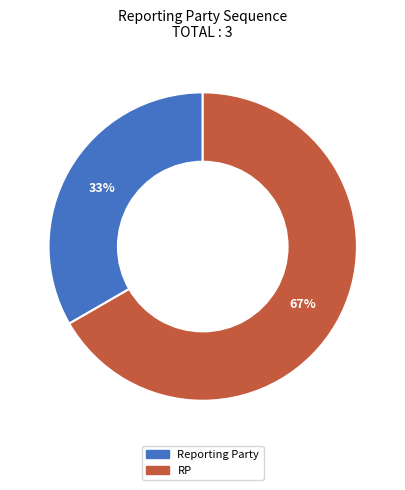

Count the number of slices in the pie.

2